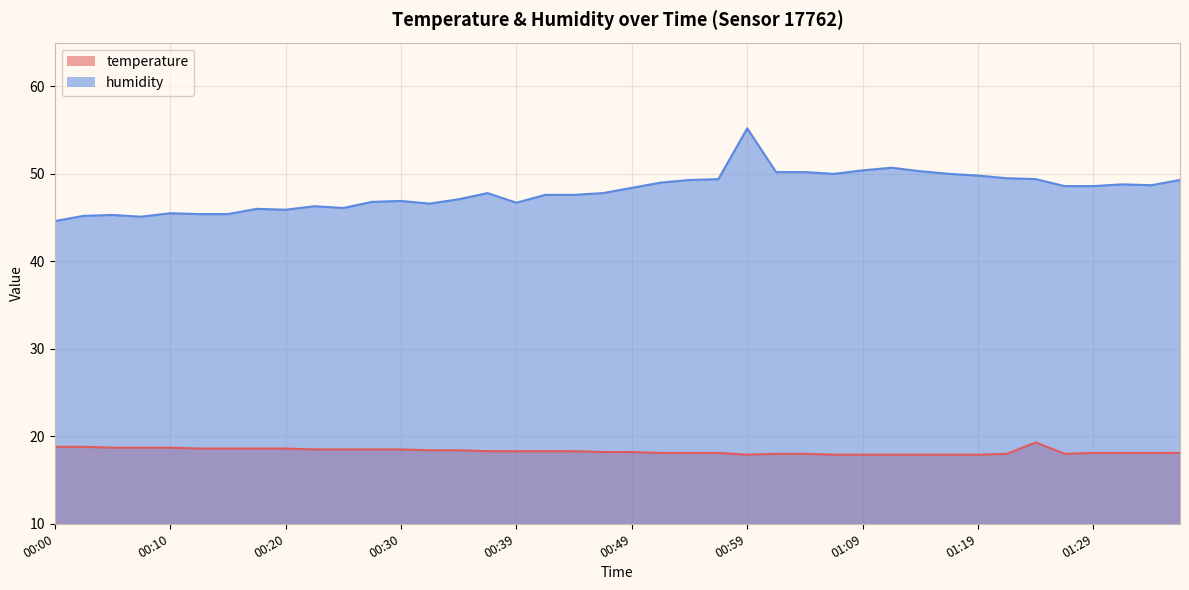

What is the total value across all series at 01:07?

67.9